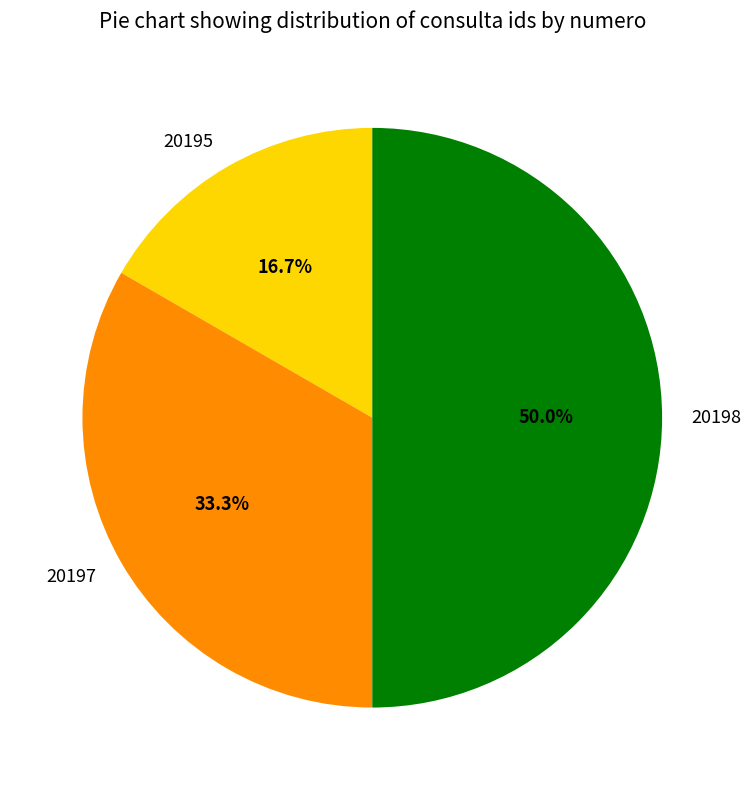

Between 20197 and 20195, which is larger?

20197